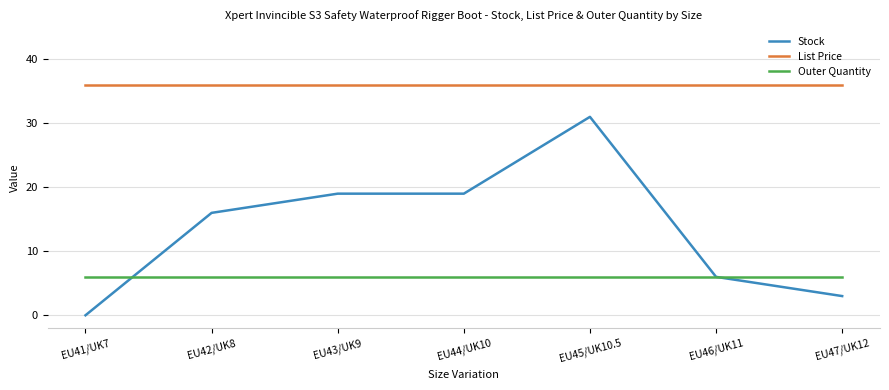

True or false: Stock and List Price cross at least once.

False